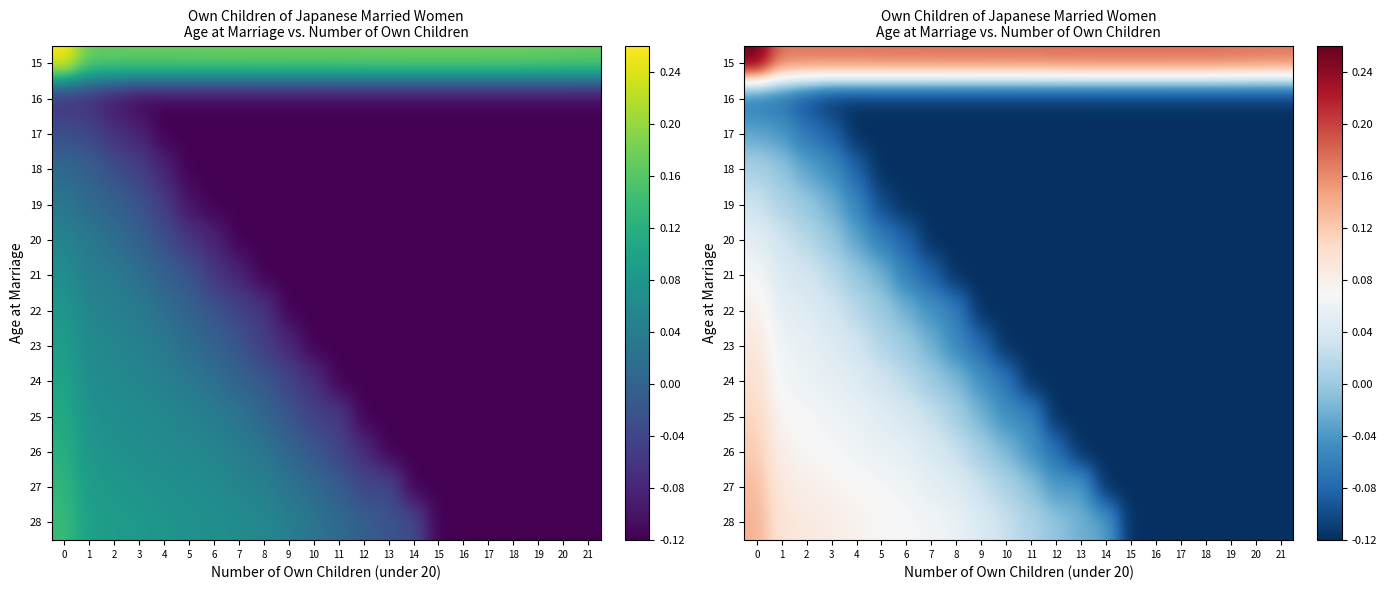

True or false: 17 has a value of -0.1 at 14.

True